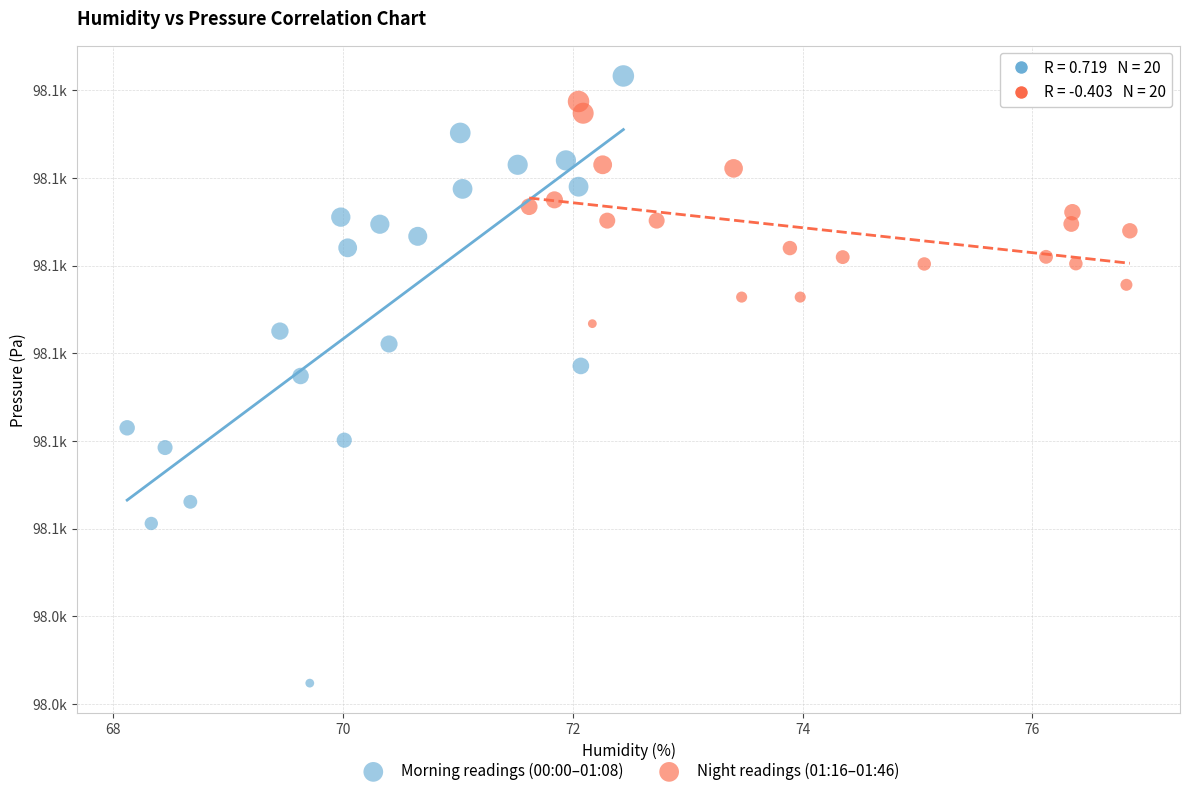

Which series has the widest spread of Y values?

Morning readings (00:00–01:08)